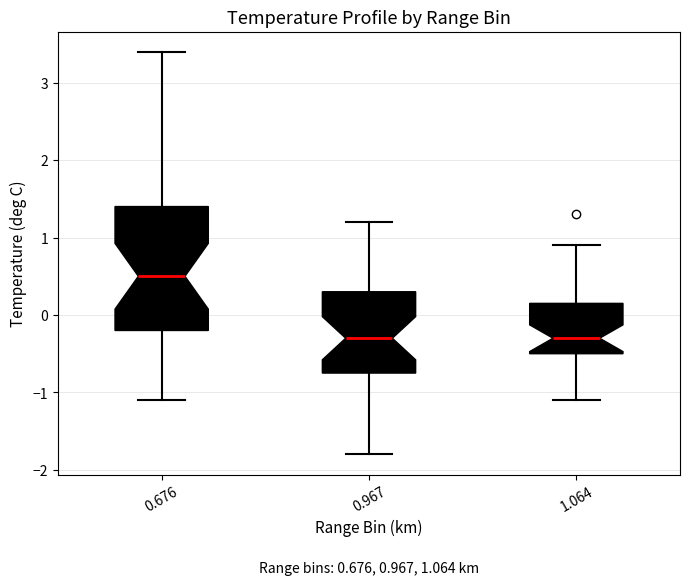

Which box is the tallest, from its lower edge to its upper edge?

0.676